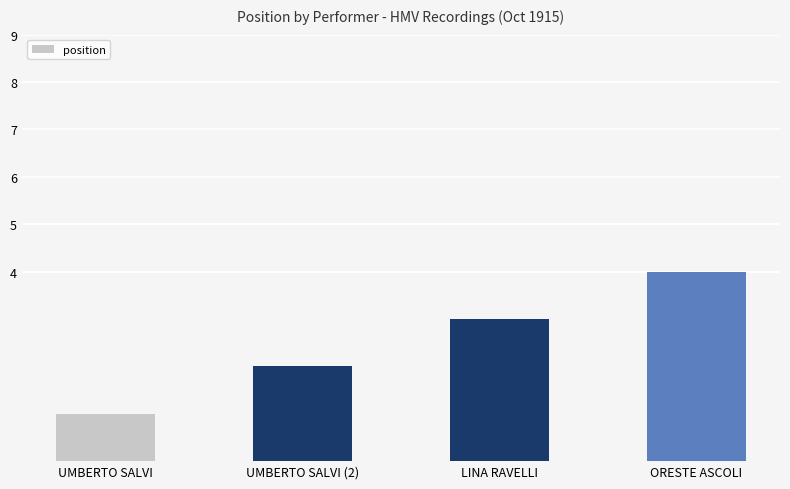

Count the values in the range 2 to 4.

3